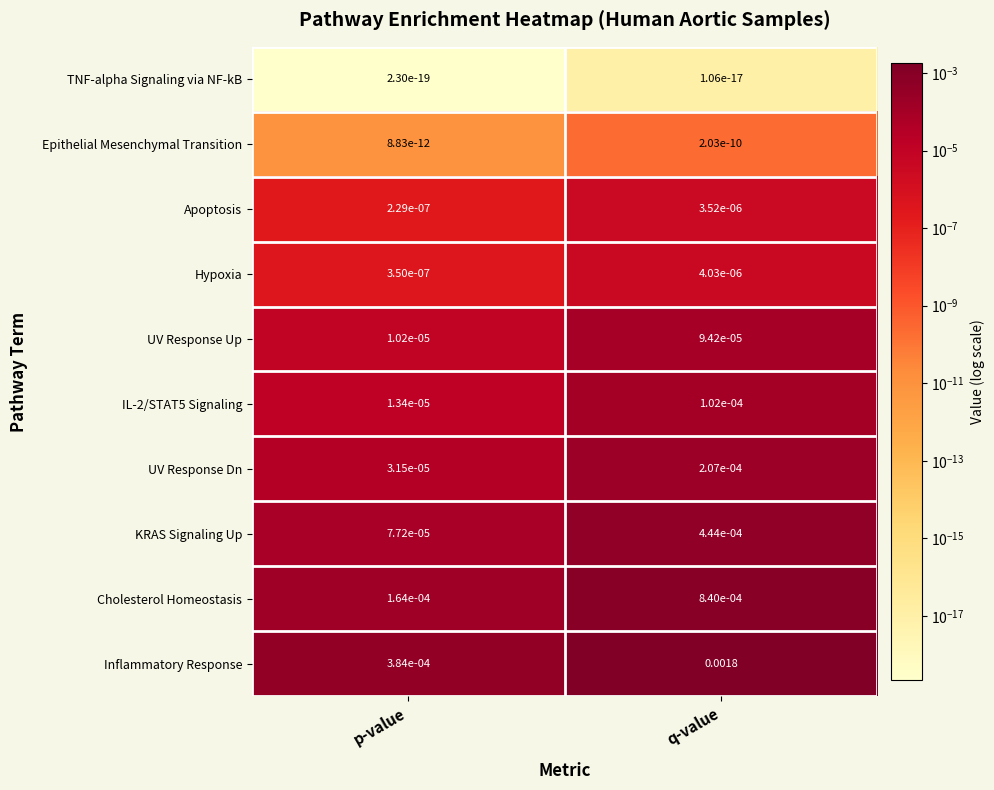

At which category is the sum across all series the highest?

q-value